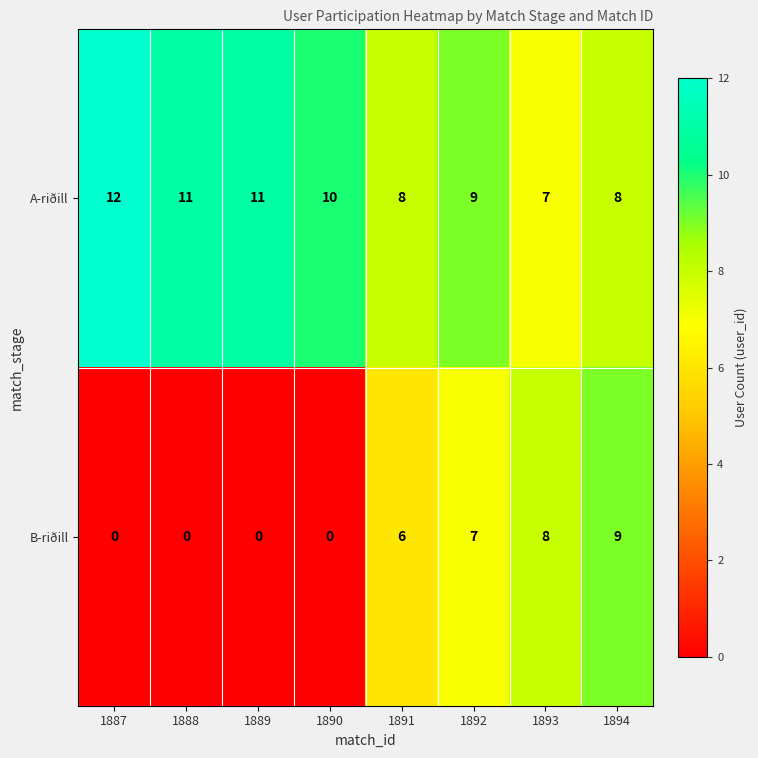

What is the average value of the A-riðill series?

10